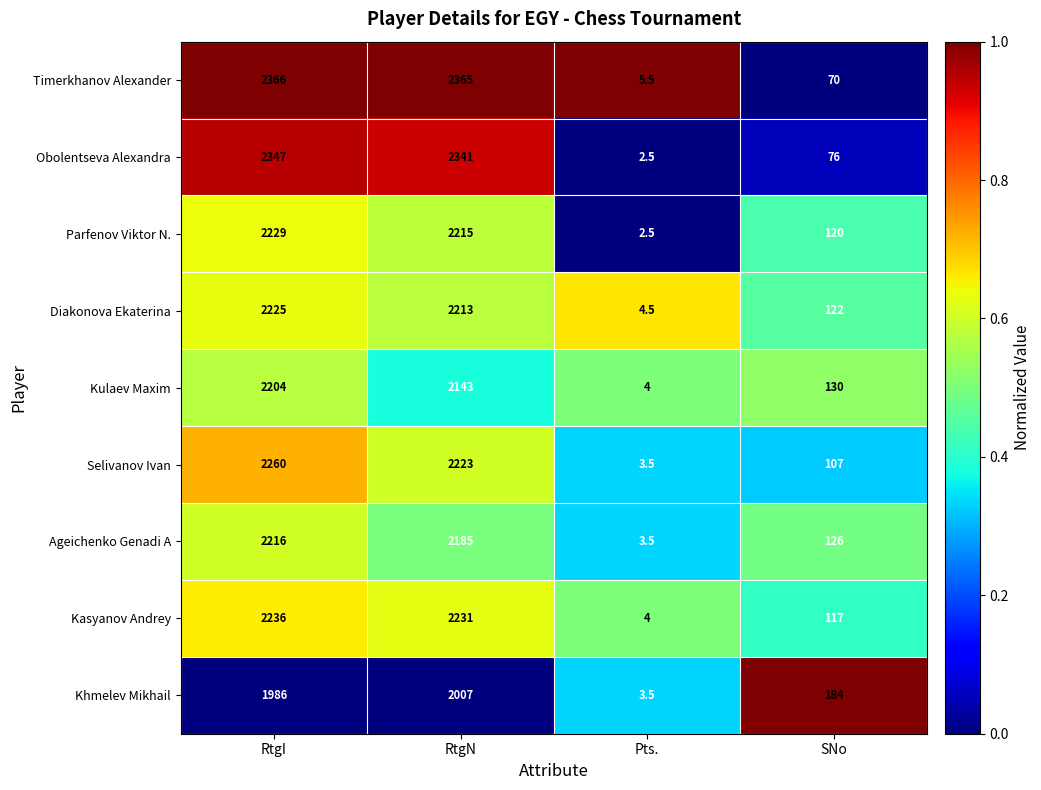

What is the difference between the maximum and second lowest values in the Parfenov Viktor N. series?

2109.0